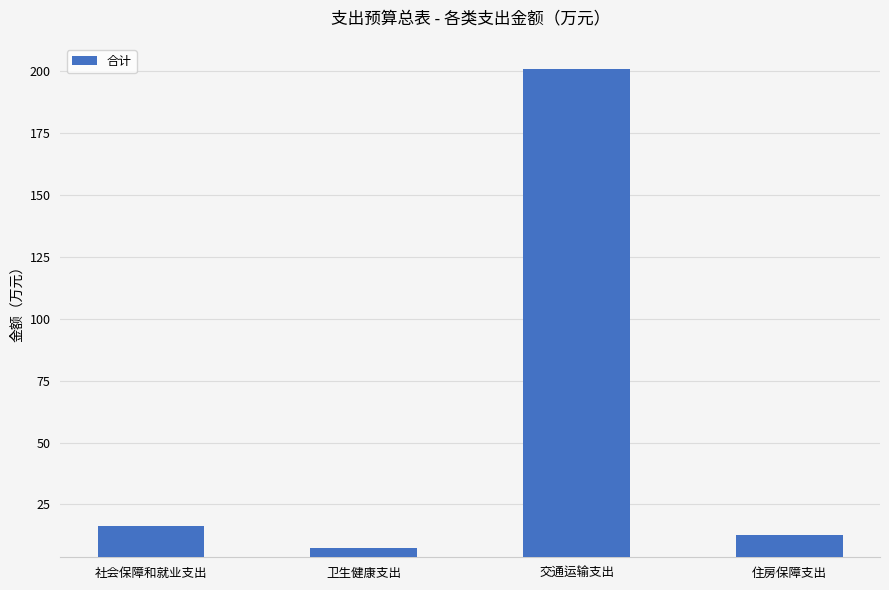

Reading left to right, extract all data points from this chart.

社会保障和就业支出=16.2	卫生健康支出=7.4	交通运输支出=200.8	住房保障支出=12.5